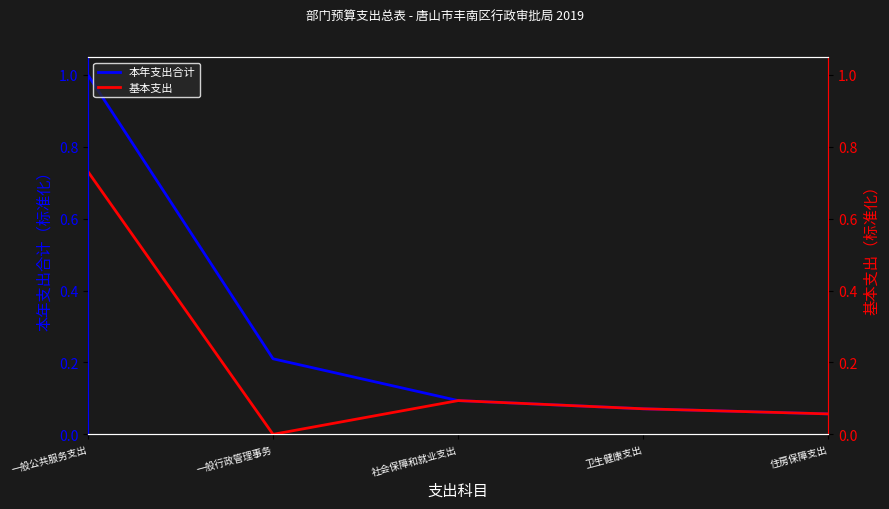

How many positive values does the 基本支出 series have?

4